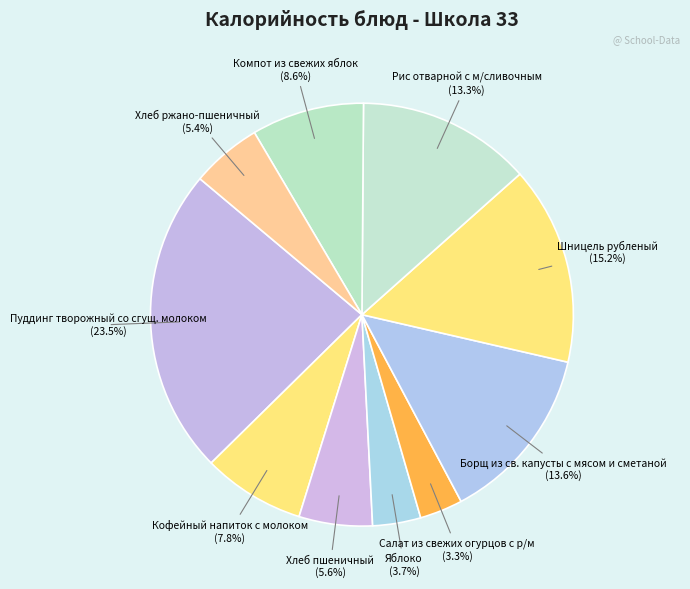

Combined, do Яблоко and Борщ из св. капусты с мясом и сметаной account for over 50%?

No